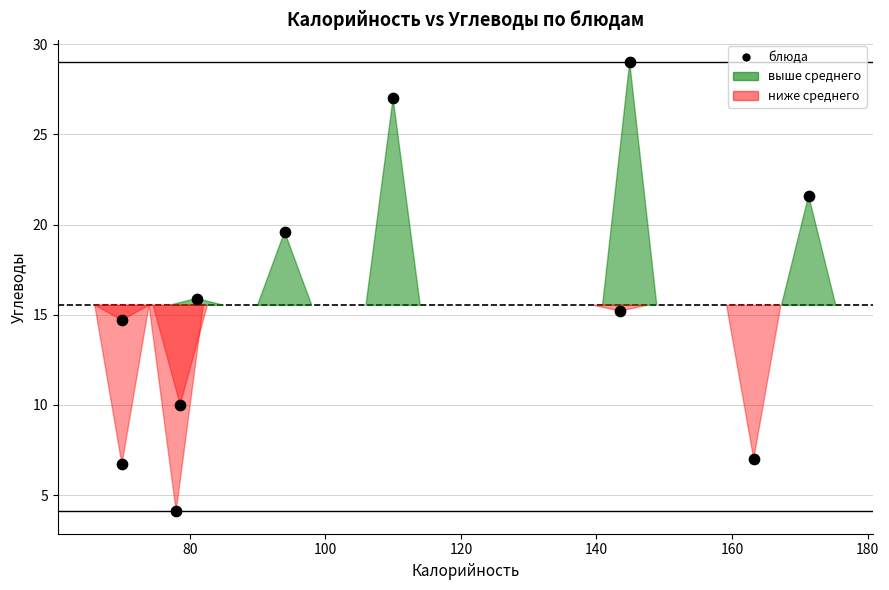

What is the range of Y values (max minus min)?

24.9